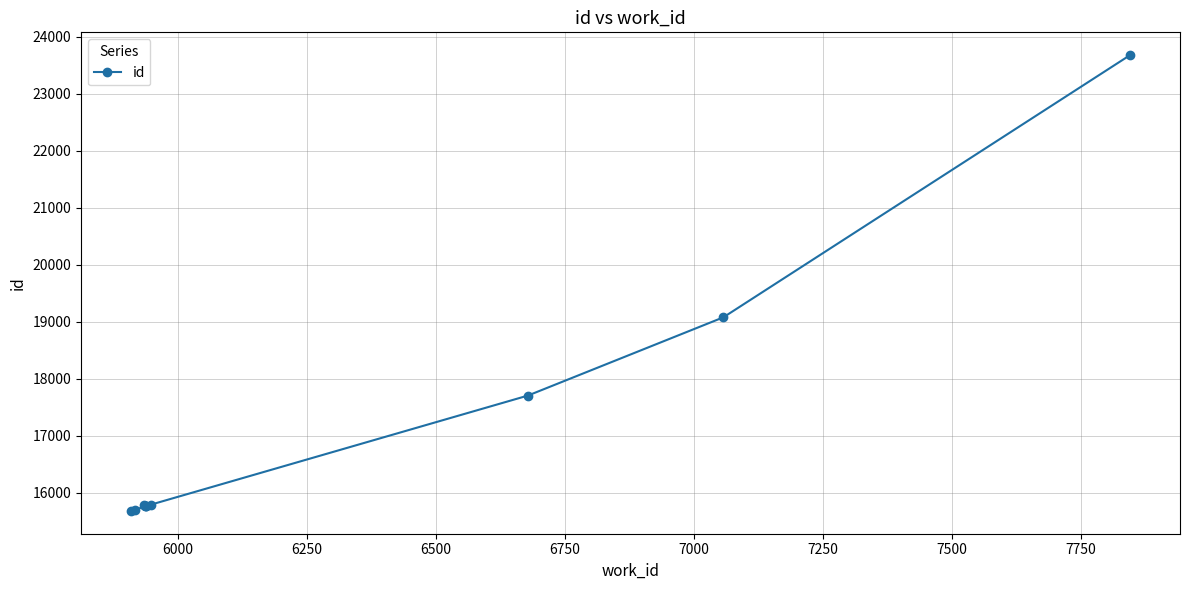

What is the maximum value shown in the chart?

23677